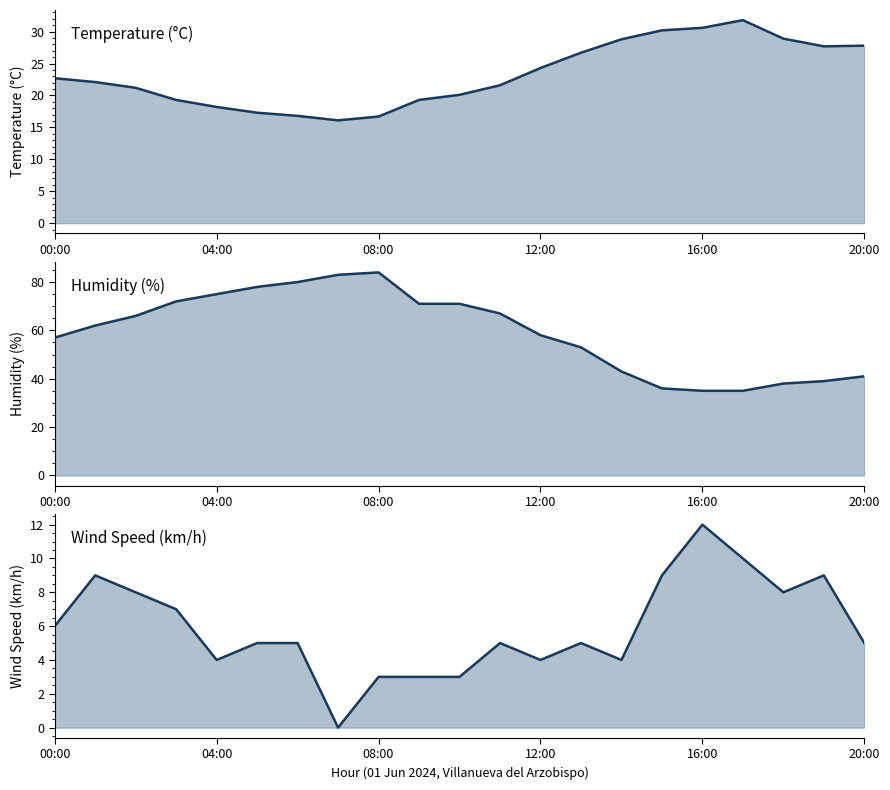

What is the sum of the Wind Speed (km/h) values at 12 and 14?

8.0